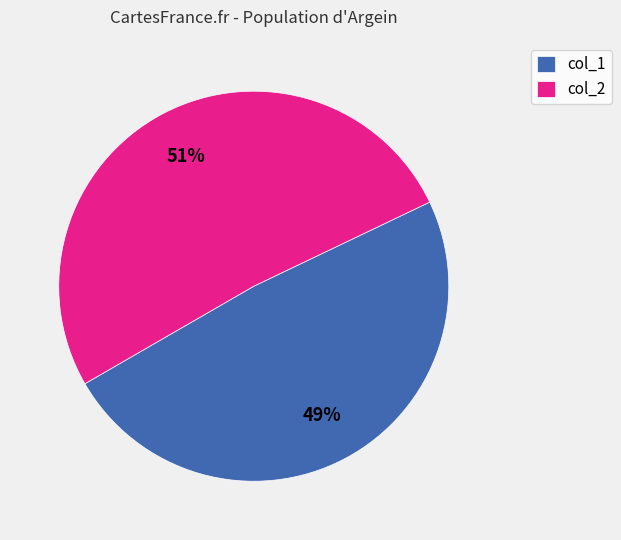

How many segments does this pie chart have?

2